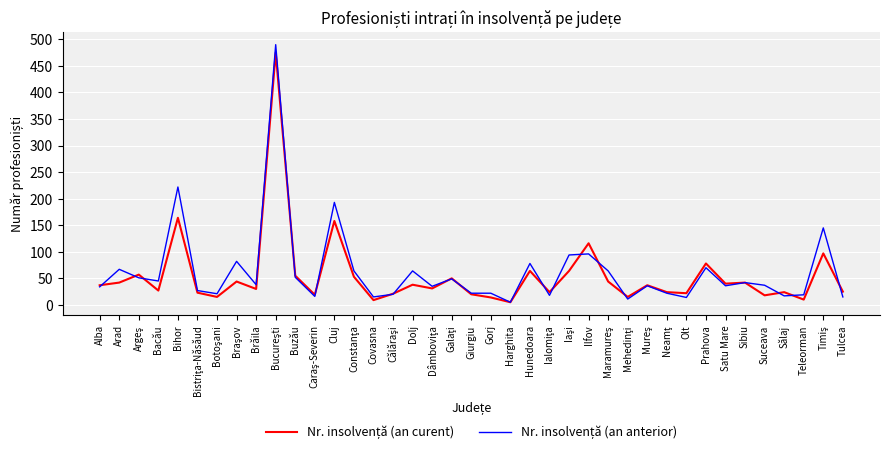

The Nr. insolvență (an curent) series shows 6 at Mehedinţi. True or false?

False